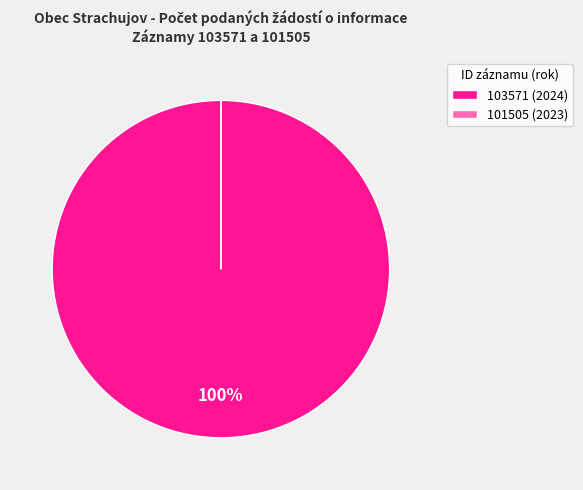

What is the majority slice?

103571 (2024)